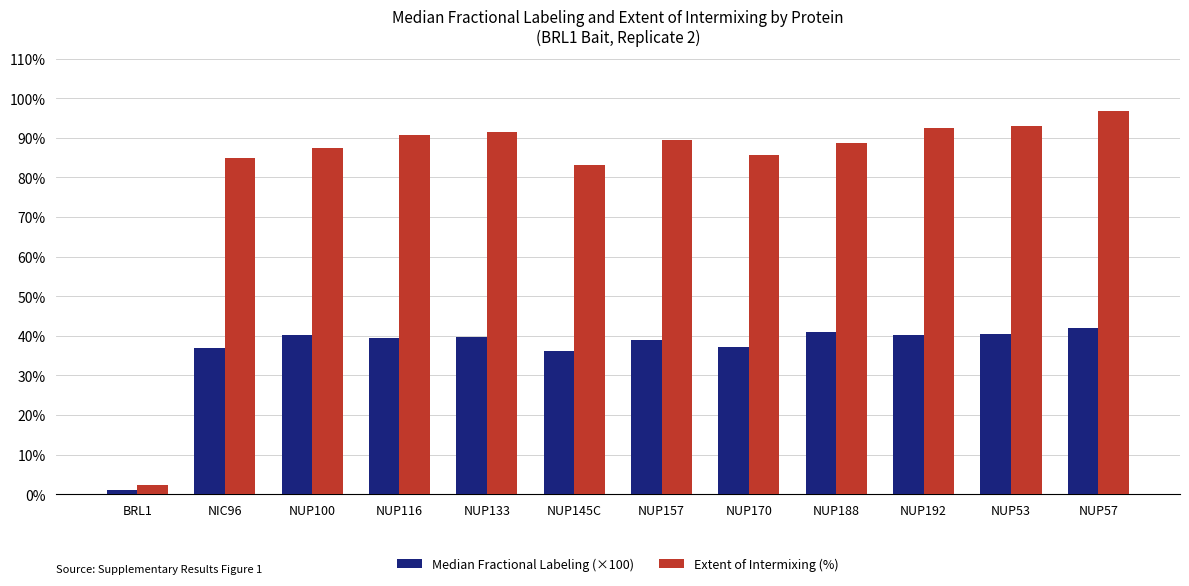

The value of Median Fractional Labeling (×100) at NUP53 is 40.4. True or false?

True